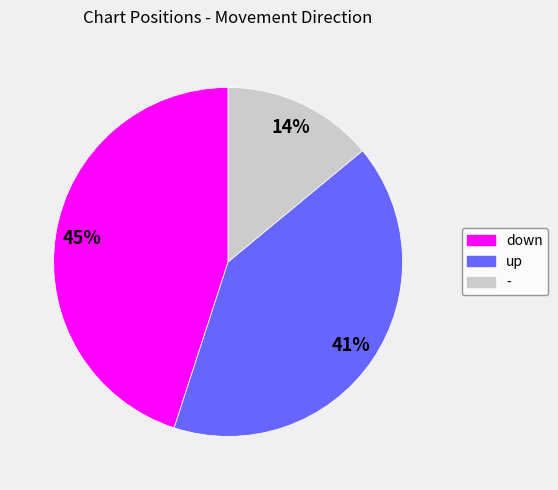

To the nearest percent, what is the average slice percentage?

33%